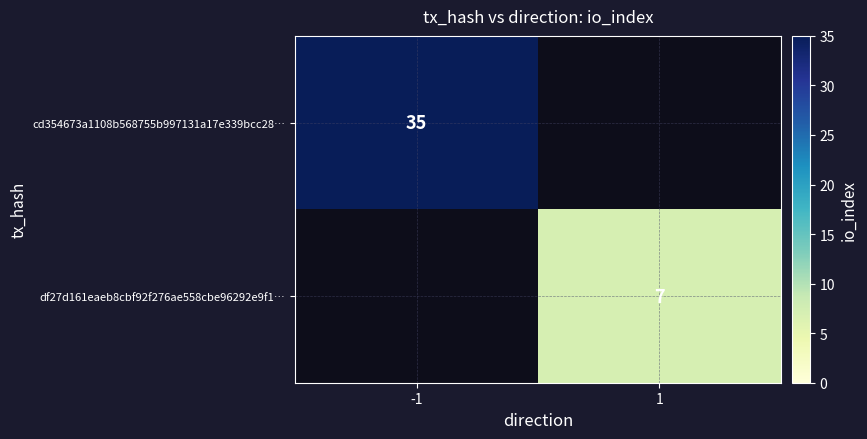

True or false: cd354673a1108b568755b997131a17e339bcc28… has a value of 35 at -1.

True